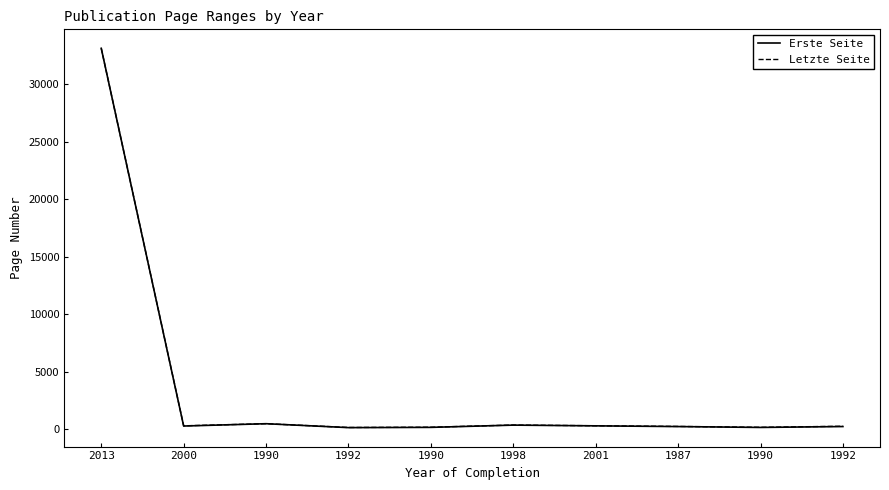

In Letzte Seite, how many points are lower than both neighbors (excluding endpoints)?

3